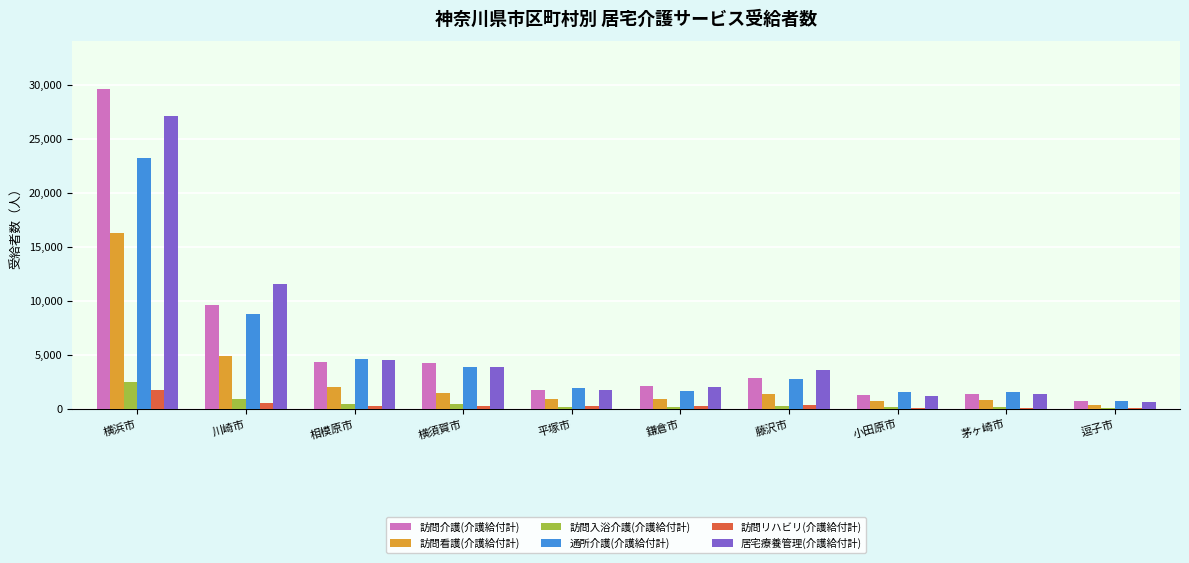

How many series are shown in this chart?

6